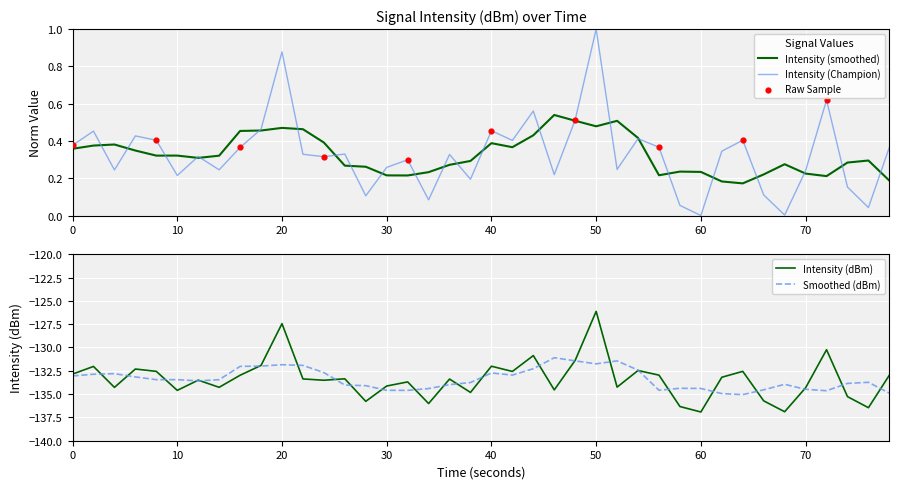

At which label does Intensity (Champion) reach its peak?

50